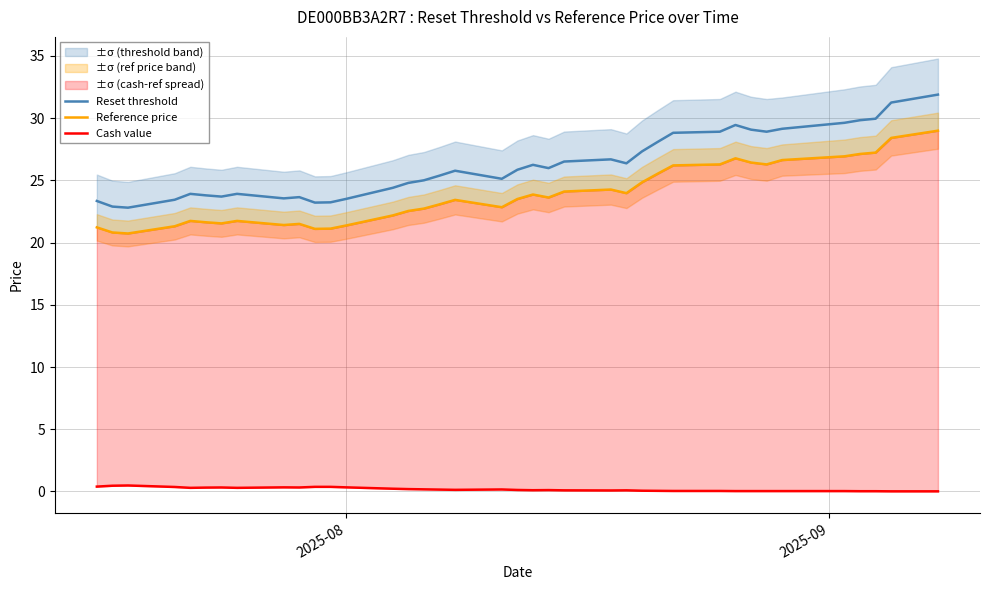

In Reference price, how many points are lower than both neighbors (excluding endpoints)?

8